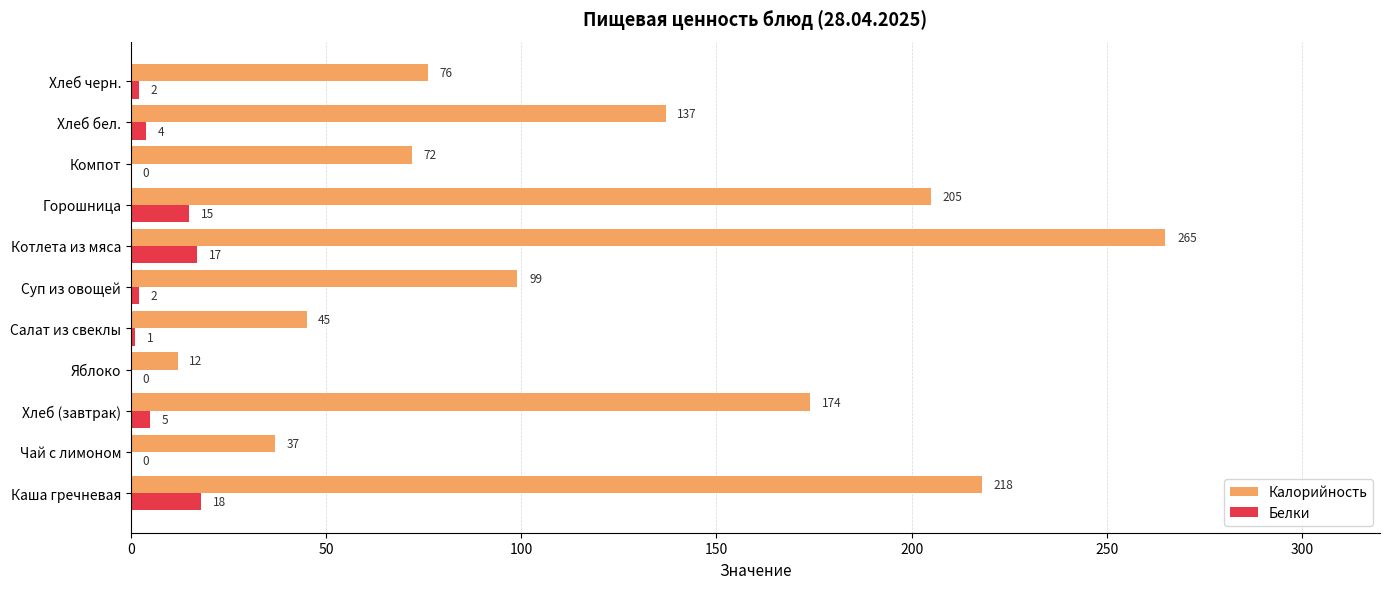

Which category has the highest value in the Калорийность series?

Котлета из мяса